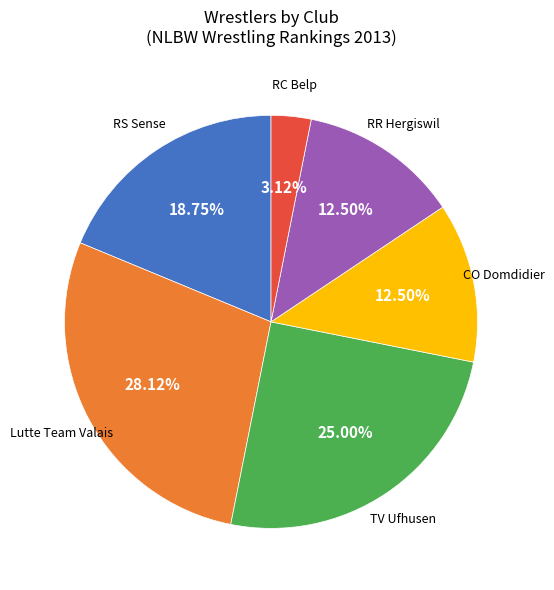

Does any single category account for the majority?

No